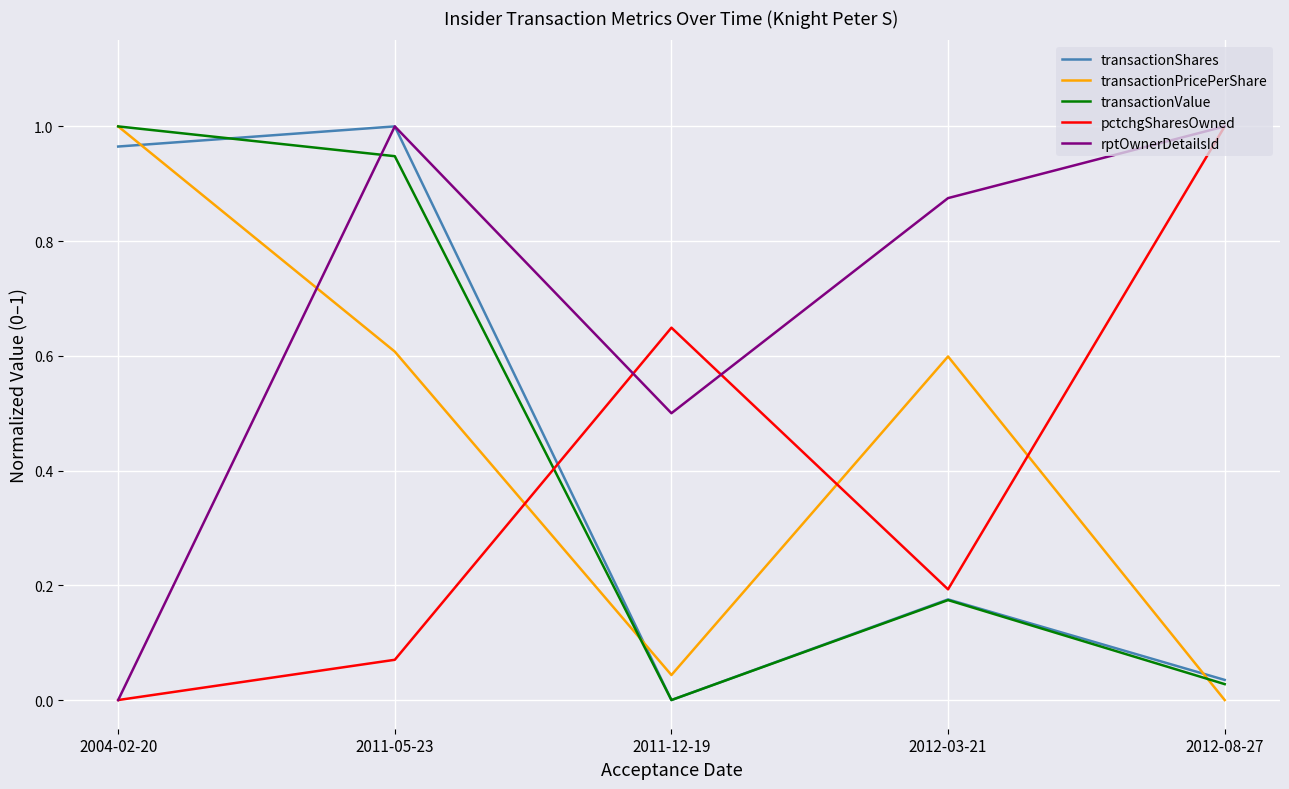

The value of transactionPricePerShare at 2004-02-20 is 1.0. True or false?

True